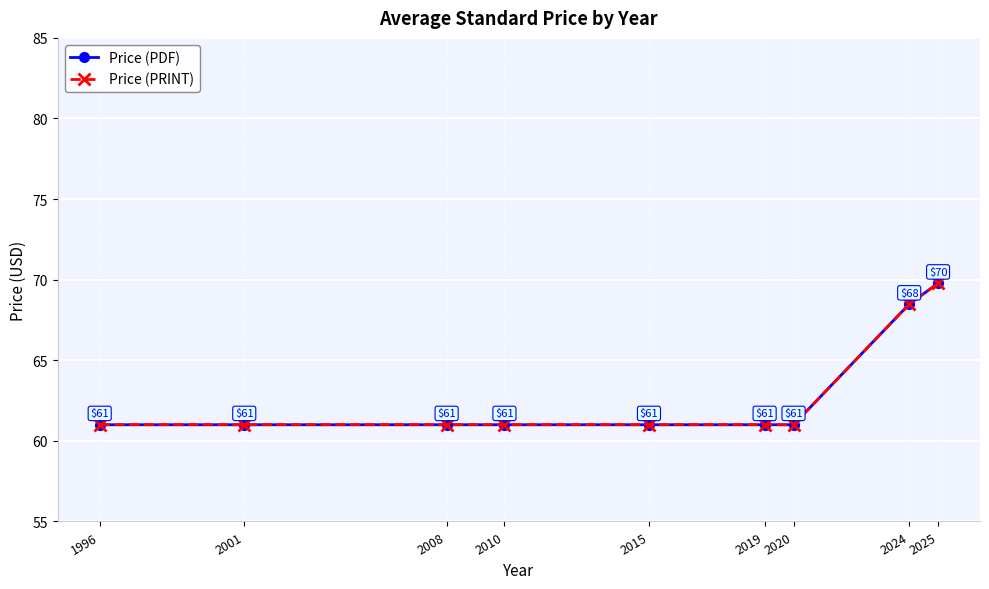

Does the chart have visible grid lines?

Yes